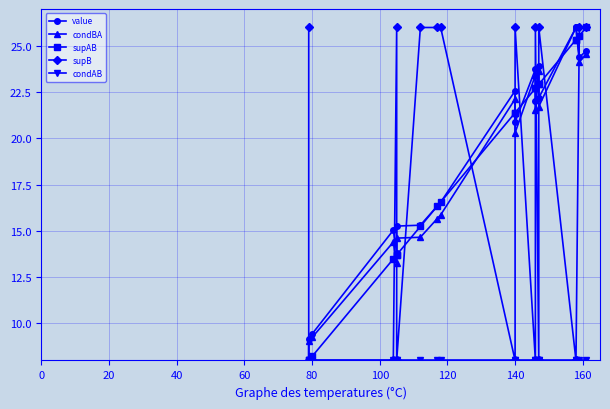

Which series has the largest total across all categories?

value